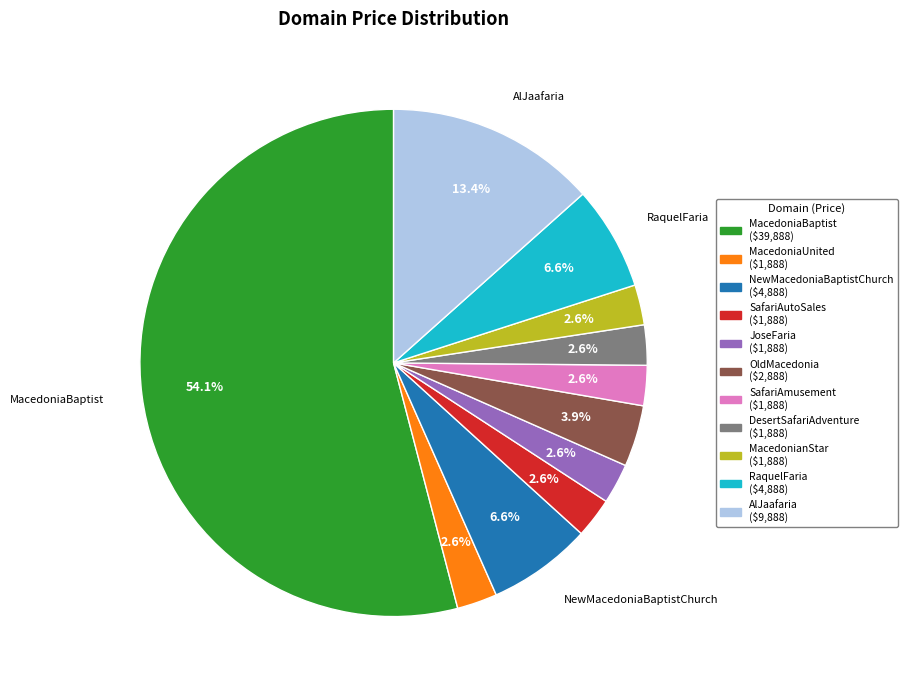

Is there any slice that represents more than half of the pie?

Yes